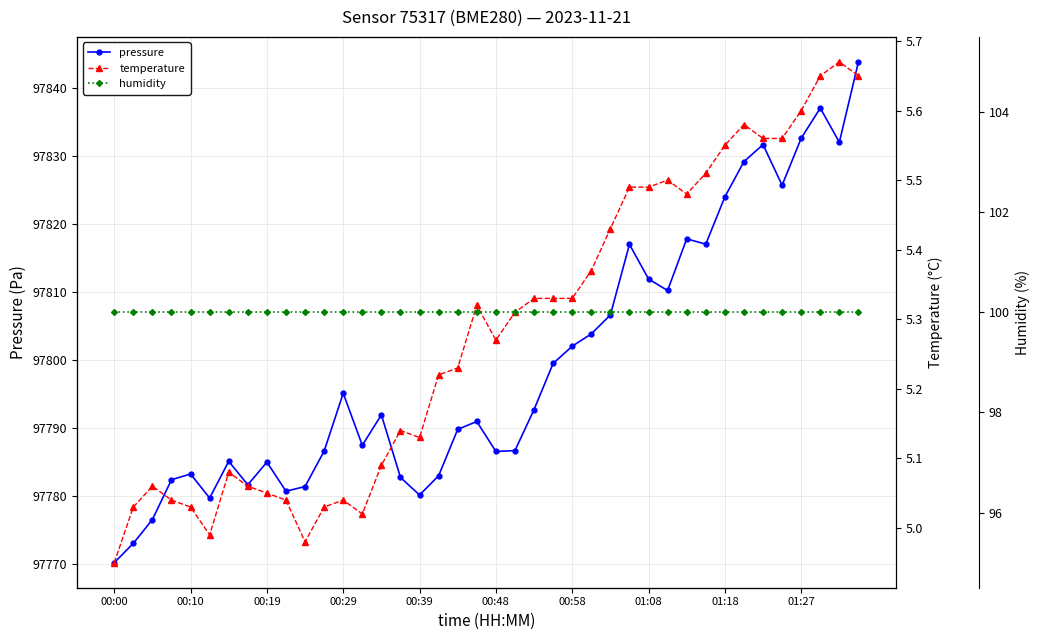

What is the lowest value of the pressure series?

97770.2